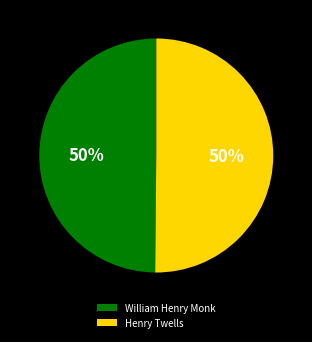

To the nearest percent, what is the combined percentage of William Henry Monk and Henry Twells?

100%